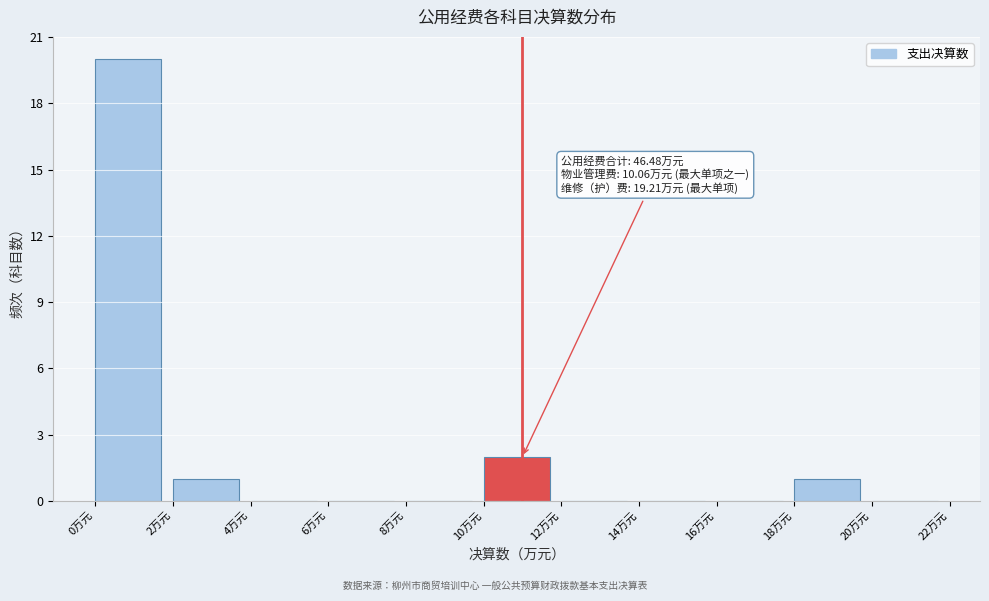

Over which range of the x-axis is the bar tallest?

0 to 2